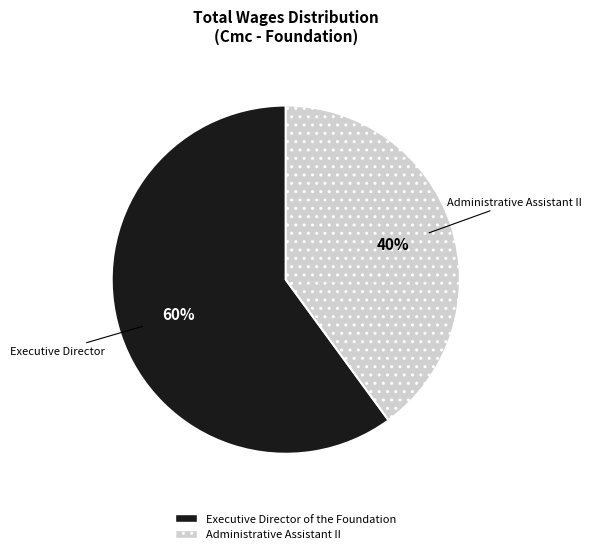

To the nearest percent, what is the average slice percentage?

50%